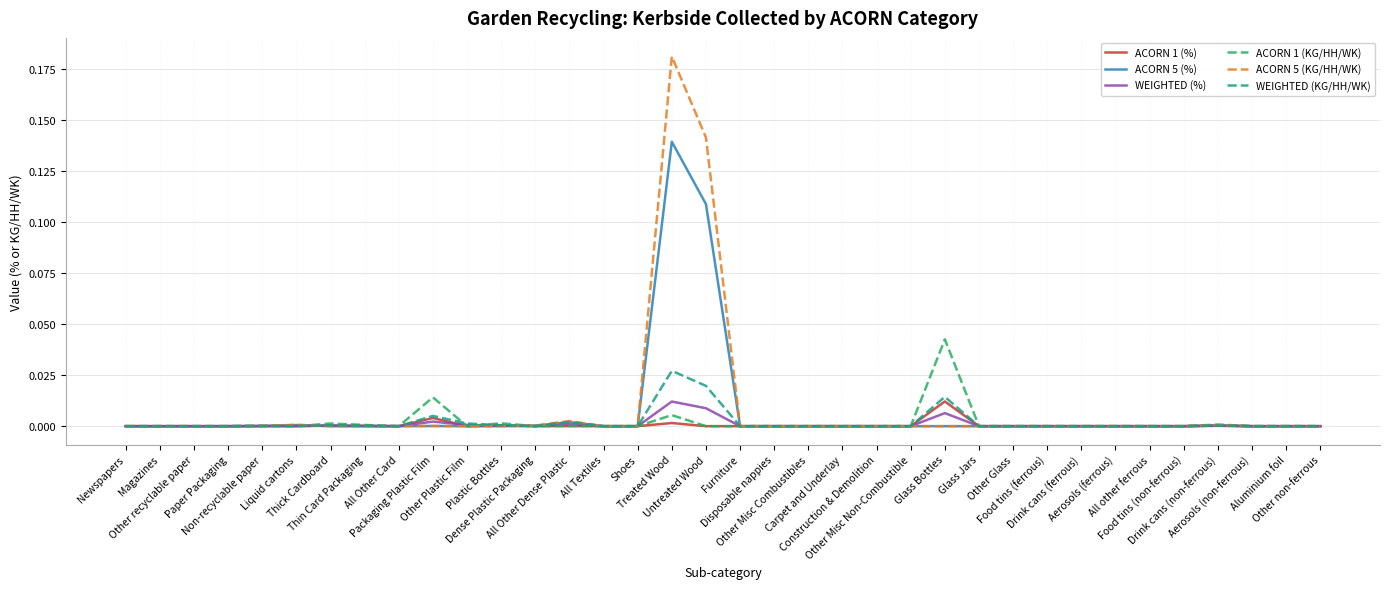

Reading right to left, extract all data points from this chart.

ACORN 1 (%): Other non-ferrous=0.0	Aluminium foil=0.0	Aerosols (non-ferrous)=0.0	Drink cans (non-ferrous)=0.0	Food tins (non-ferrous)=0.0	All other ferrous=0.0	Aerosols (ferrous)=0.0	Drink cans (ferrous)=0.0	Food tins (ferrous)=0.0	Other Glass=0.0	Glass Jars=0.0	Glass Bottles=0.0	Other Misc Non-Combustible=0.0	Construction & Demolition=0.0	Carpet and Underlay=0.0	Other Misc Combustibles=0.0	Disposable nappies=0.0	Furniture=0.0	Untreated Wood=0.0	Treated Wood=0.0	Shoes=0.0	All Textiles=0.0	All Other Dense Plastic=0.0	Dense Plastic Packaging=0.0	Plastic Bottles=0.0	Other Plastic Film=0.0	Packaging Plastic Film=0.0	All Other Card=0.0	Thin Card Packaging=0.0	Thick Cardboard=0.0	Liquid cartons=0.0	Non-recyclable paper=0.0	Paper Packaging=0.0	Other recyclable paper=0.0	Magazines=0.0	Newspapers=0.0
ACORN 5 (%): Other non-ferrous=0.0	Aluminium foil=0.0	Aerosols (non-ferrous)=0.0	Drink cans (non-ferrous)=0.0	Food tins (non-ferrous)=0.0	All other ferrous=0.0	Aerosols (ferrous)=0.0	Drink cans (ferrous)=0.0	Food tins (ferrous)=0.0	Other Glass=0.0	Glass Jars=0.0	Glass Bottles=0.0	Other Misc Non-Combustible=0.0	Construction & Demolition=0.0	Carpet and Underlay=0.0	Other Misc Combustibles=0.0	Disposable nappies=0.0	Furniture=0.0	Untreated Wood=0.1	Treated Wood=0.1	Shoes=0.0	All Textiles=0.0	All Other Dense Plastic=0.0	Dense Plastic Packaging=0.0	Plastic Bottles=0.0	Other Plastic Film=0.0	Packaging Plastic Film=0.0	All Other Card=0.0	Thin Card Packaging=0.0	Thick Cardboard=0.0	Liquid cartons=0.0	Non-recyclable paper=0.0	Paper Packaging=0.0	Other recyclable paper=0.0	Magazines=0.0	Newspapers=0.0
WEIGHTED (%): Other non-ferrous=0.0	Aluminium foil=0.0	Aerosols (non-ferrous)=0.0	Drink cans (non-ferrous)=0.0	Food tins (non-ferrous)=0.0	All other ferrous=0.0	Aerosols (ferrous)=0.0	Drink cans (ferrous)=0.0	Food tins (ferrous)=0.0	Other Glass=0.0	Glass Jars=0.0	Glass Bottles=0.0	Other Misc Non-Combustible=0.0	Construction & Demolition=0.0	Carpet and Underlay=0.0	Other Misc Combustibles=0.0	Disposable nappies=0.0	Furniture=0.0	Untreated Wood=0.0	Treated Wood=0.0	Shoes=0.0	All Textiles=0.0	All Other Dense Plastic=0.0	Dense Plastic Packaging=0.0	Plastic Bottles=0.0	Other Plastic Film=0.0	Packaging Plastic Film=0.0	All Other Card=0.0	Thin Card Packaging=0.0	Thick Cardboard=0.0	Liquid cartons=0.0	Non-recyclable paper=0.0	Paper Packaging=0.0	Other recyclable paper=0.0	Magazines=0.0	Newspapers=0.0
ACORN 1 (KG/HH/WK): Other non-ferrous=0.0	Aluminium foil=0.0	Aerosols (non-ferrous)=0.0	Drink cans (non-ferrous)=0.0	Food tins (non-ferrous)=0.0	All other ferrous=0.0	Aerosols (ferrous)=0.0	Drink cans (ferrous)=0.0	Food tins (ferrous)=0.0	Other Glass=0.0	Glass Jars=0.0	Glass Bottles=0.0	Other Misc Non-Combustible=0.0	Construction & Demolition=0.0	Carpet and Underlay=0.0	Other Misc Combustibles=0.0	Disposable nappies=0.0	Furniture=0.0	Untreated Wood=0.0	Treated Wood=0.0	Shoes=0.0	All Textiles=0.0	All Other Dense Plastic=0.0	Dense Plastic Packaging=0.0	Plastic Bottles=0.0	Other Plastic Film=0.0	Packaging Plastic Film=0.0	All Other Card=0.0	Thin Card Packaging=0.0	Thick Cardboard=0.0	Liquid cartons=0.0	Non-recyclable paper=0.0	Paper Packaging=0.0	Other recyclable paper=0.0	Magazines=0.0	Newspapers=0.0
ACORN 5 (KG/HH/WK): Other non-ferrous=0.0	Aluminium foil=0.0	Aerosols (non-ferrous)=0.0	Drink cans (non-ferrous)=0.0	Food tins (non-ferrous)=0.0	All other ferrous=0.0	Aerosols (ferrous)=0.0	Drink cans (ferrous)=0.0	Food tins (ferrous)=0.0	Other Glass=0.0	Glass Jars=0.0	Glass Bottles=0.0	Other Misc Non-Combustible=0.0	Construction & Demolition=0.0	Carpet and Underlay=0.0	Other Misc Combustibles=0.0	Disposable nappies=0.0	Furniture=0.0	Untreated Wood=0.1	Treated Wood=0.2	Shoes=0.0	All Textiles=0.0	All Other Dense Plastic=0.0	Dense Plastic Packaging=0.0	Plastic Bottles=0.0	Other Plastic Film=0.0	Packaging Plastic Film=0.0	All Other Card=0.0	Thin Card Packaging=0.0	Thick Cardboard=0.0	Liquid cartons=0.0	Non-recyclable paper=0.0	Paper Packaging=0.0	Other recyclable paper=0.0	Magazines=0.0	Newspapers=0.0
WEIGHTED (KG/HH/WK): Other non-ferrous=0.0	Aluminium foil=0.0	Aerosols (non-ferrous)=0.0	Drink cans (non-ferrous)=0.0	Food tins (non-ferrous)=0.0	All other ferrous=0.0	Aerosols (ferrous)=0.0	Drink cans (ferrous)=0.0	Food tins (ferrous)=0.0	Other Glass=0.0	Glass Jars=0.0	Glass Bottles=0.0	Other Misc Non-Combustible=0.0	Construction & Demolition=0.0	Carpet and Underlay=0.0	Other Misc Combustibles=0.0	Disposable nappies=0.0	Furniture=0.0	Untreated Wood=0.0	Treated Wood=0.0	Shoes=0.0	All Textiles=0.0	All Other Dense Plastic=0.0	Dense Plastic Packaging=0.0	Plastic Bottles=0.0	Other Plastic Film=0.0	Packaging Plastic Film=0.0	All Other Card=0.0	Thin Card Packaging=0.0	Thick Cardboard=0.0	Liquid cartons=0.0	Non-recyclable paper=0.0	Paper Packaging=0.0	Other recyclable paper=0.0	Magazines=0.0	Newspapers=0.0